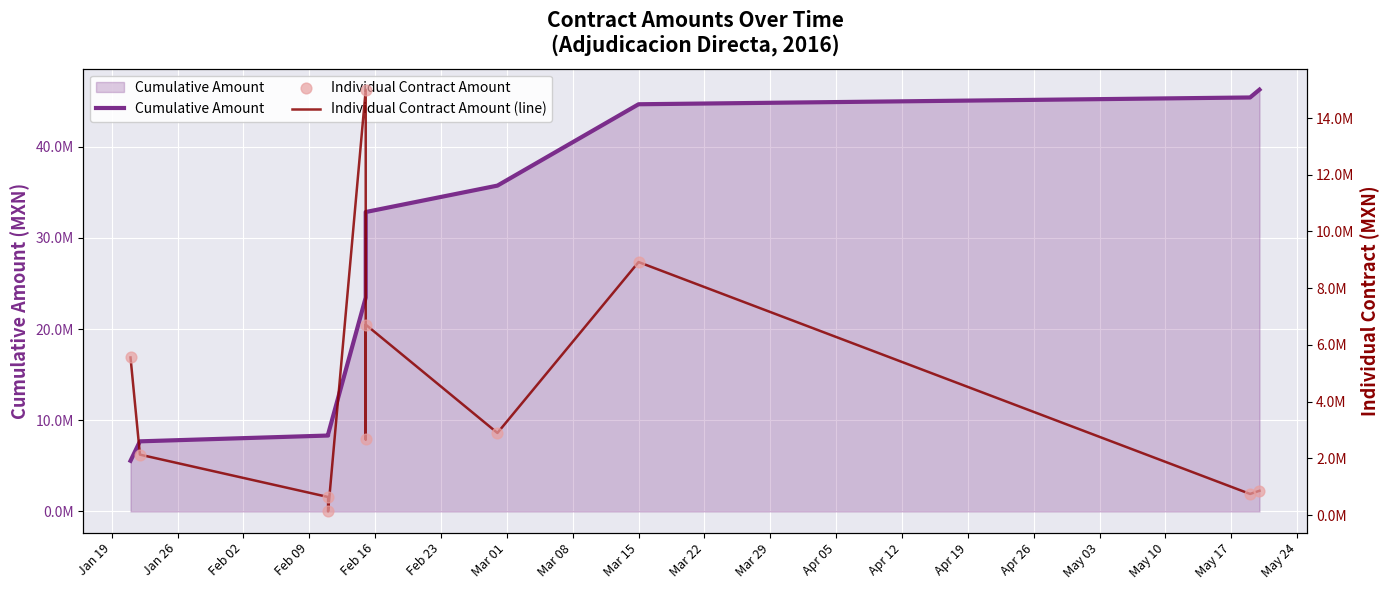

Which series has the largest Y range (max minus min)?

Cumulative Amount